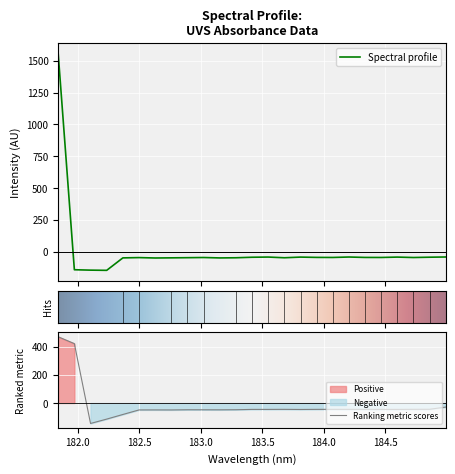

The chart shows a value of -31.1 at 182.6299929592. True or false?

False